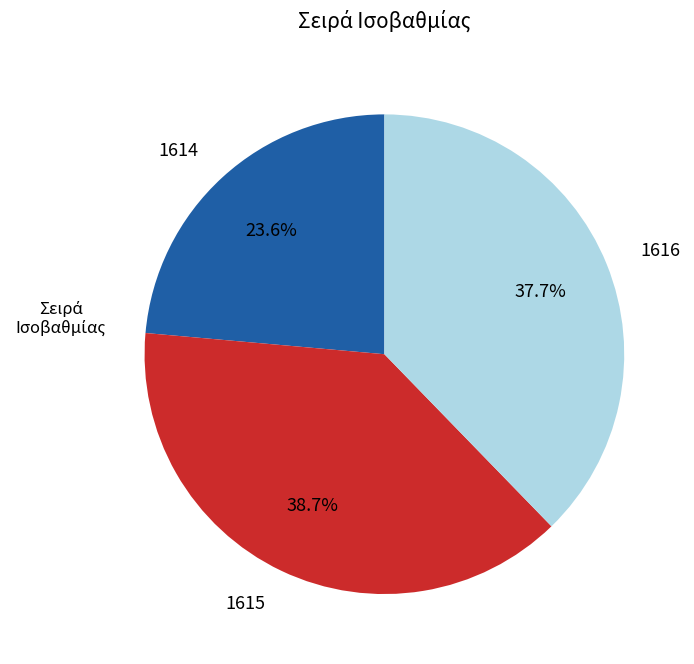

Does 1615 account for over 50% of the chart?

No